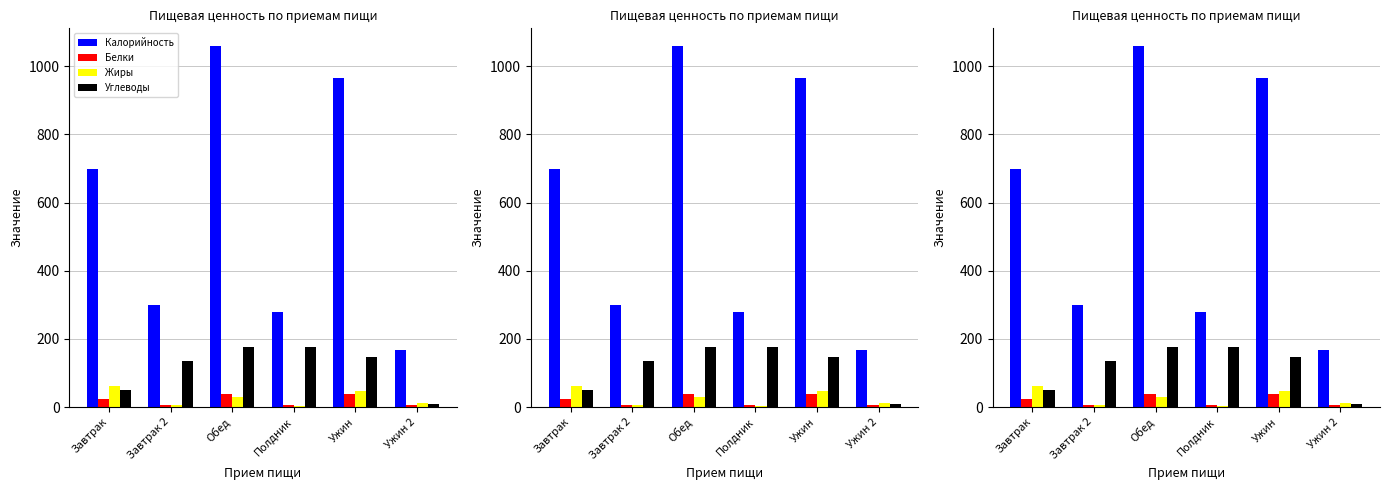

Where is Жиры nearest to the value 32?

Обед